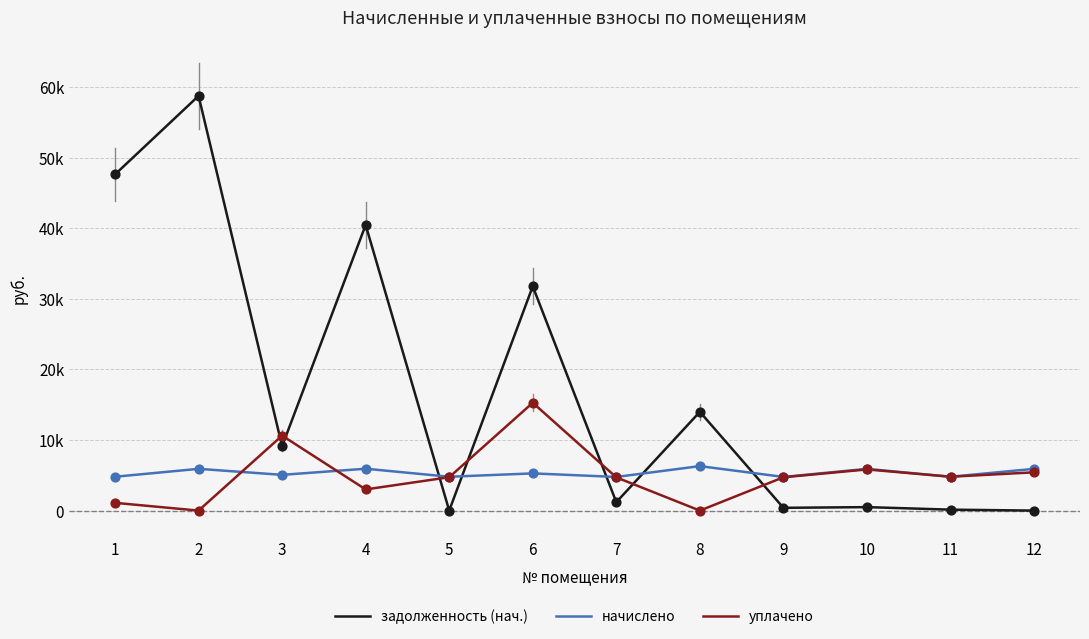

What is the total value across all series at 3?

24805.8